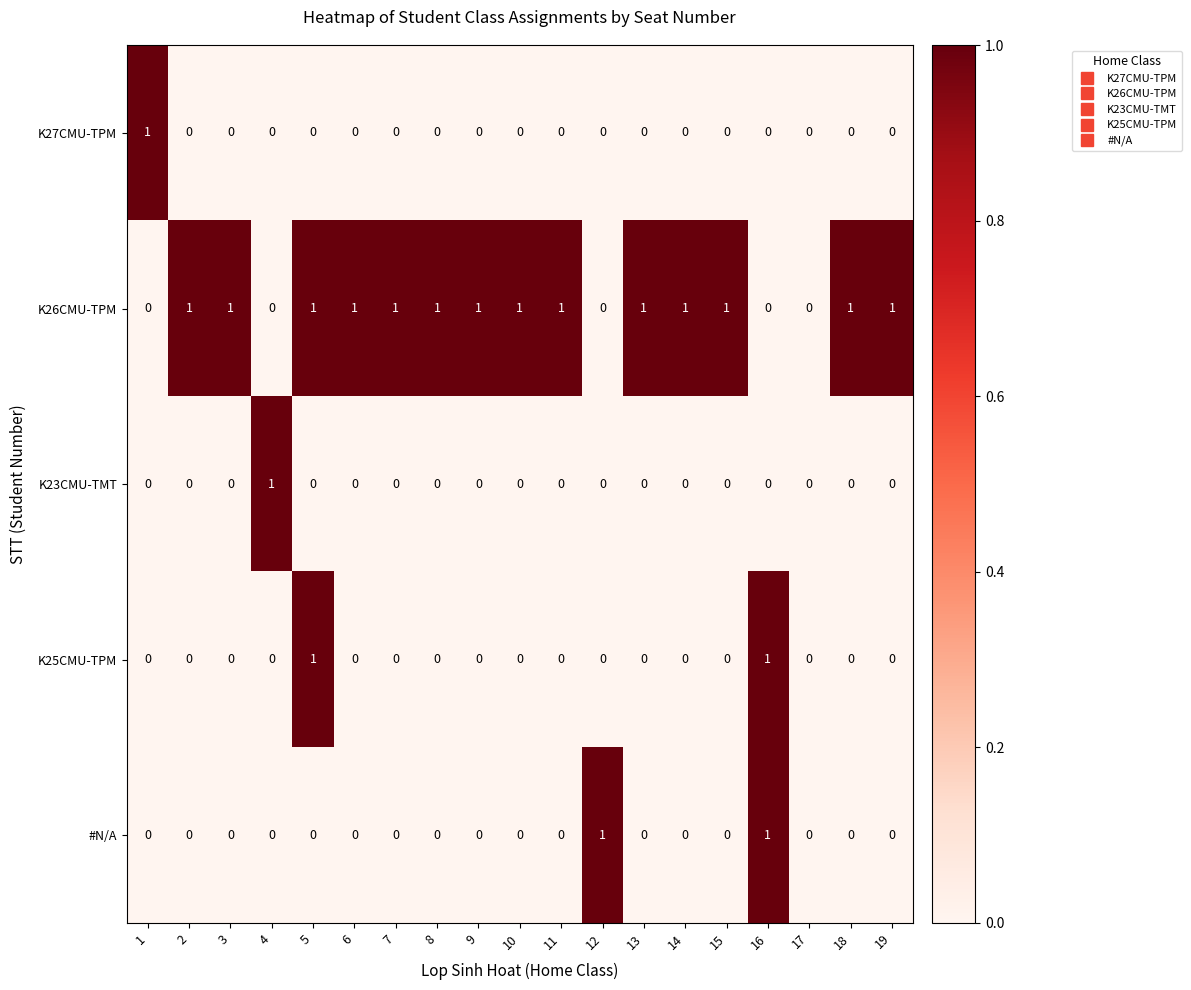

Which series has the largest total across all categories?

K26CMU-TPM